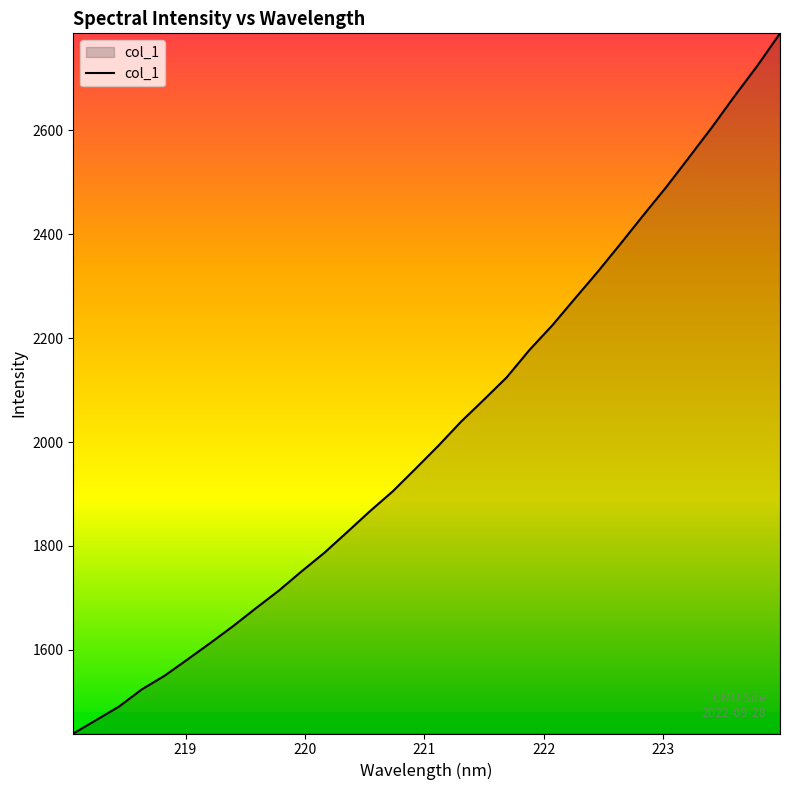

True or false: the data has more than 0 interior local peaks.

False